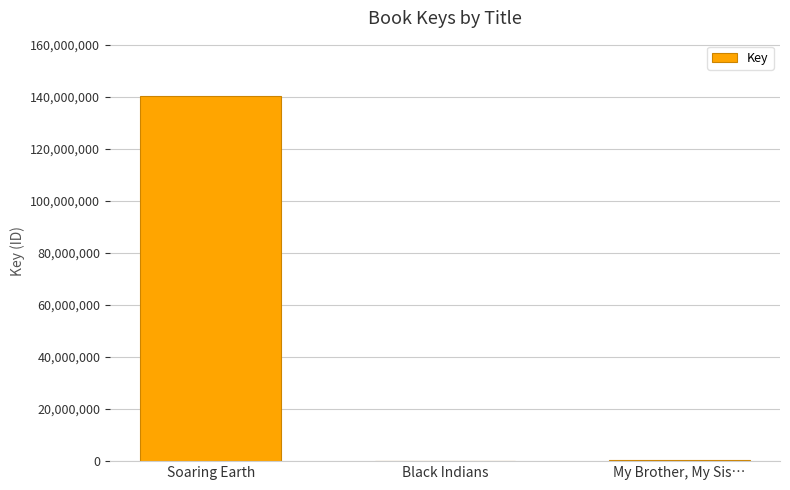

Are the bars horizontal?

No